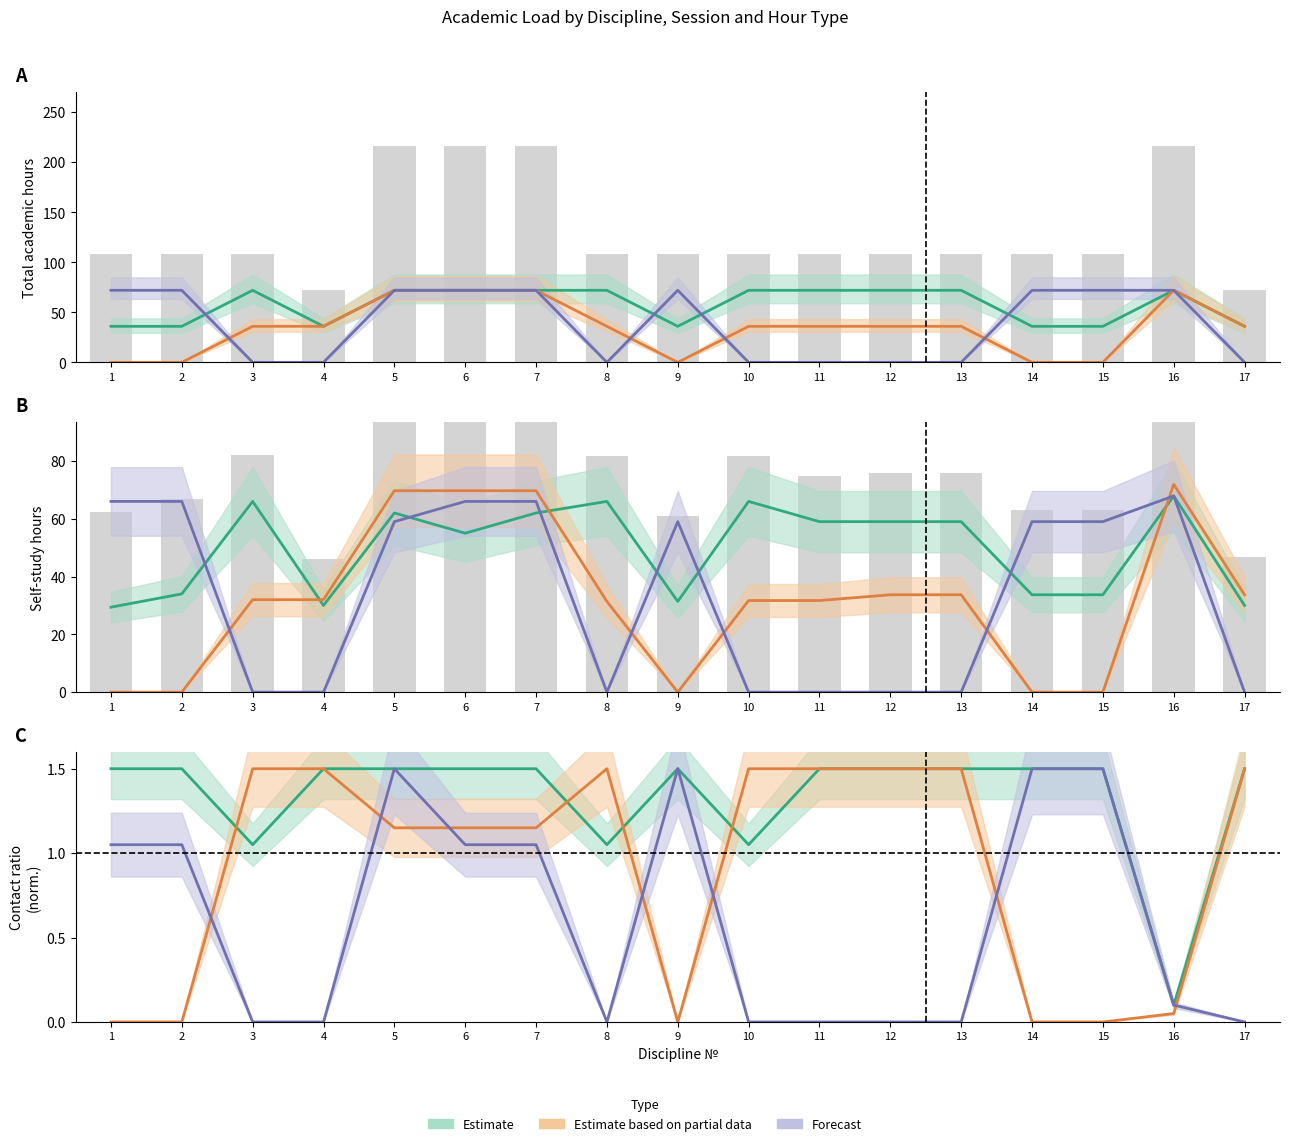

Reading right to left, extract all data points from this chart.

Всего (уст.): 36.0	72.0	0.0	0.0	36.0	36.0	36.0	36.0	0.0	36.0	72.0	72.0	72.0	36.0	36.0	0.0	0.0
Всего (зим.): 36.0	72.0	36.0	36.0	72.0	72.0	72.0	72.0	36.0	72.0	72.0	72.0	72.0	36.0	72.0	36.0	36.0
Всего (лет.): 0.0	72.0	72.0	72.0	0.0	0.0	0.0	0.0	72.0	0.0	72.0	72.0	72.0	0.0	0.0	72.0	72.0
СР (уст.): 33.7	71.9	0.0	0.0	33.7	33.7	31.7	31.7	0.0	31.4	69.7	69.7	69.7	32.0	32.0	0.0	0.0
СР (зим.): 30.0	67.9	33.7	33.7	59.0	59.0	59.0	66.0	31.4	66.0	62.0	55.0	62.0	30.0	66.0	34.0	29.4
СР (лет.): 0.0	67.9	59.0	59.0	0.0	0.0	0.0	0.0	59.0	0.0	66.0	66.0	59.0	0.0	0.0	66.0	66.0